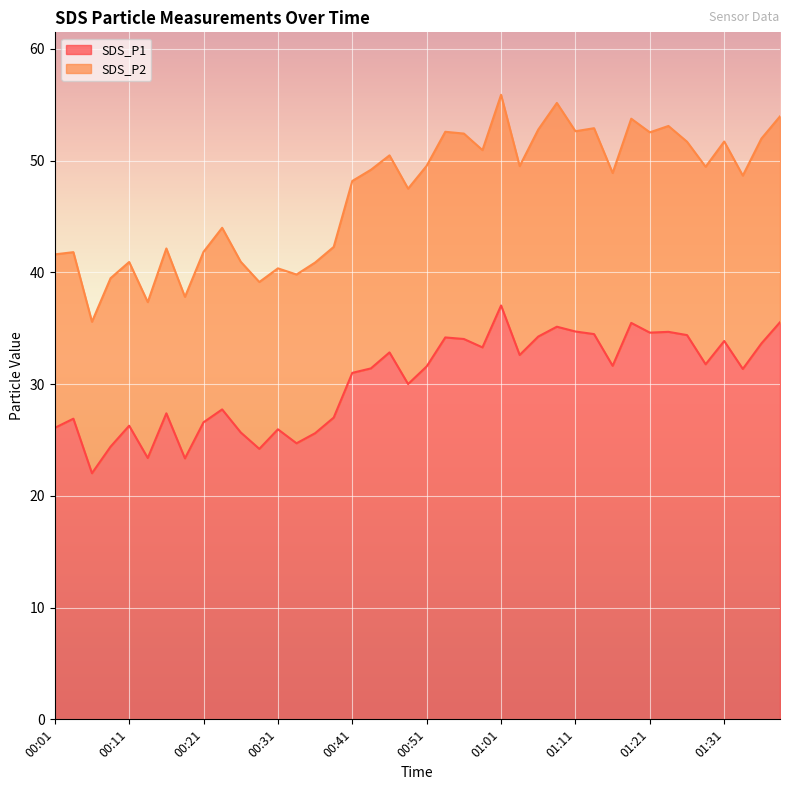

At which label is the value closest to 29?

00:49